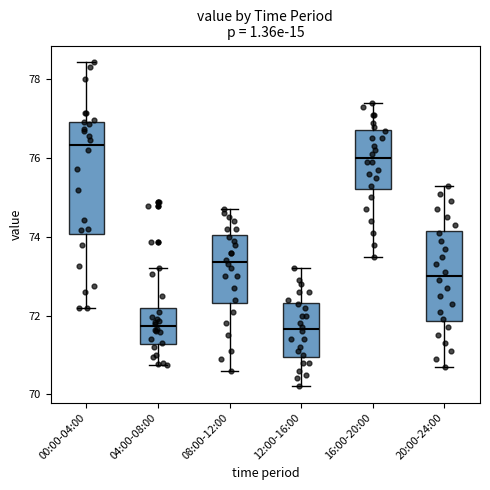

Where is the upper edge of the box for 00:00-04:00 on the y-axis? The values are not printed on the chart, so give them approximately, as read against the axis.

77.0